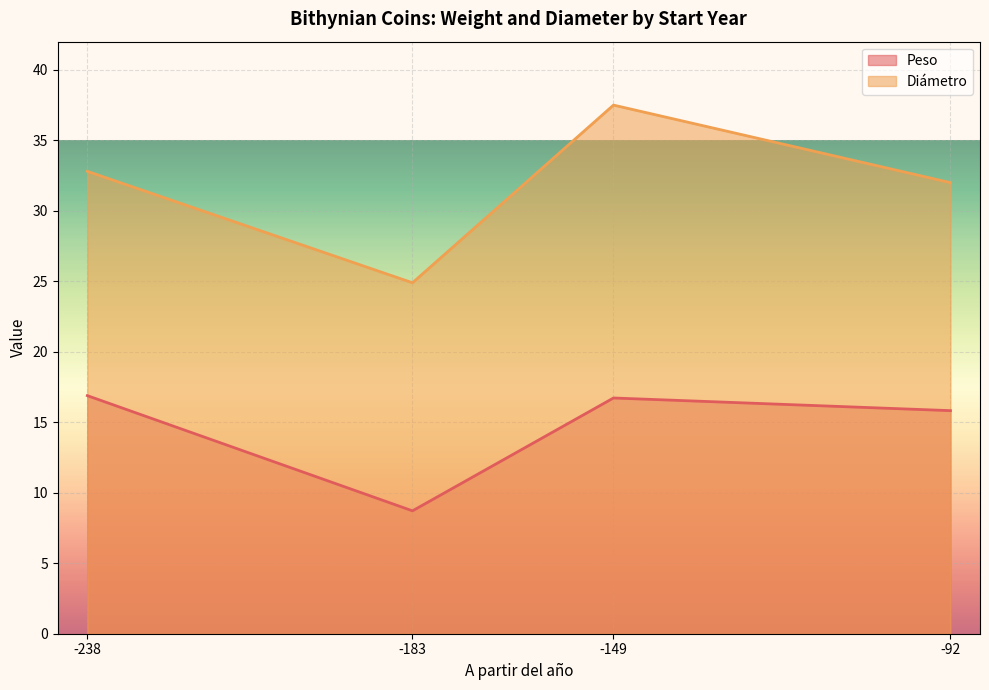

The value of Peso at -183 is 2.3. True or false?

False